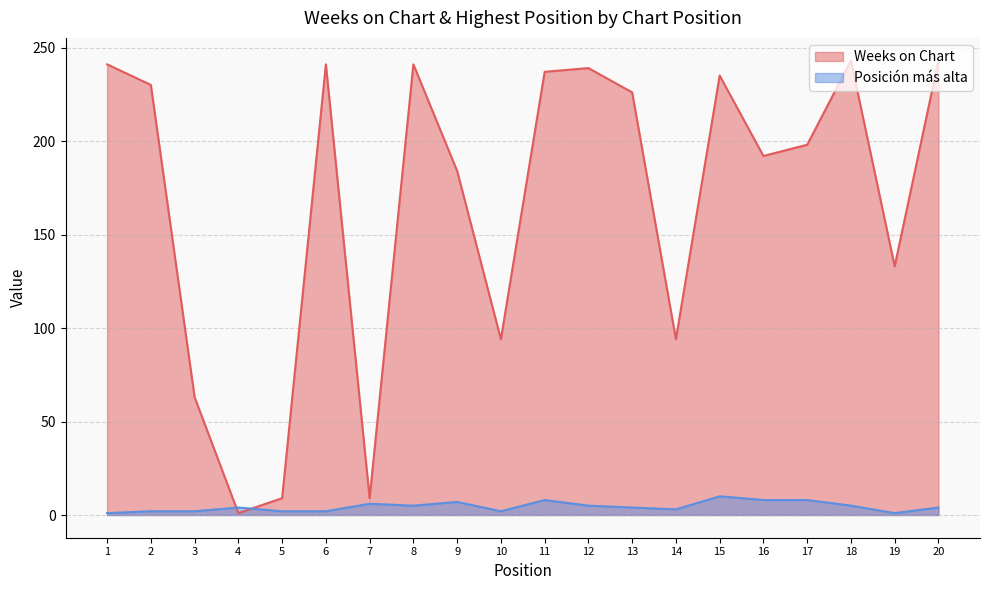

At which category does the chart reach its peak across all series?

18